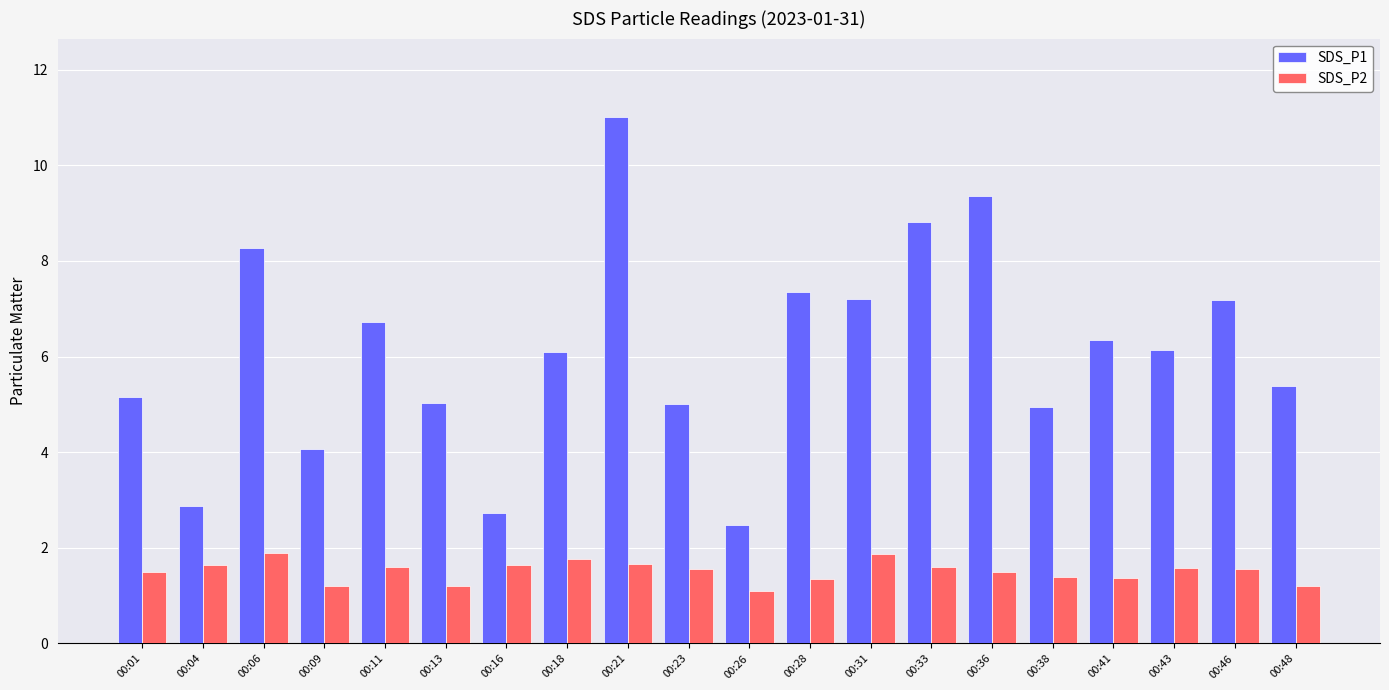

Count the number of data series in this chart.

2